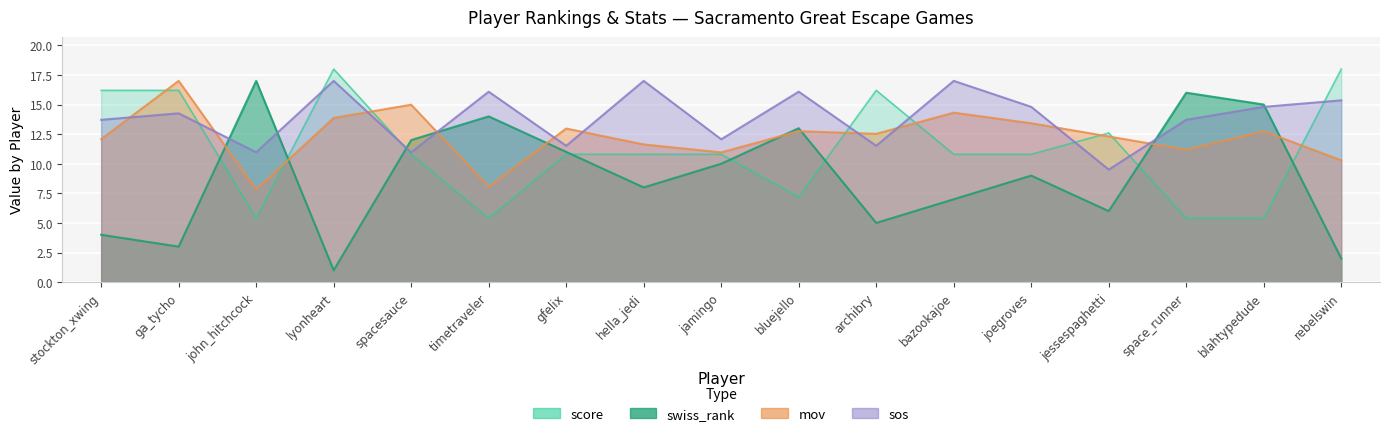

At which label is swiss_rank closest to 9?

joegroves